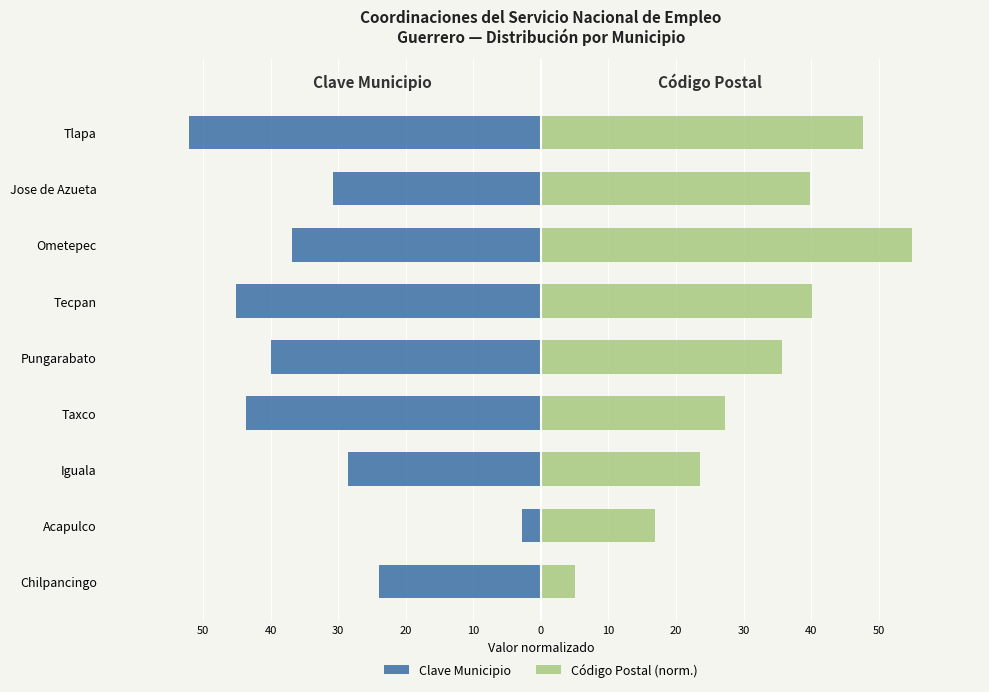

Between Ometepec and Acapulco, which is larger?

Acapulco